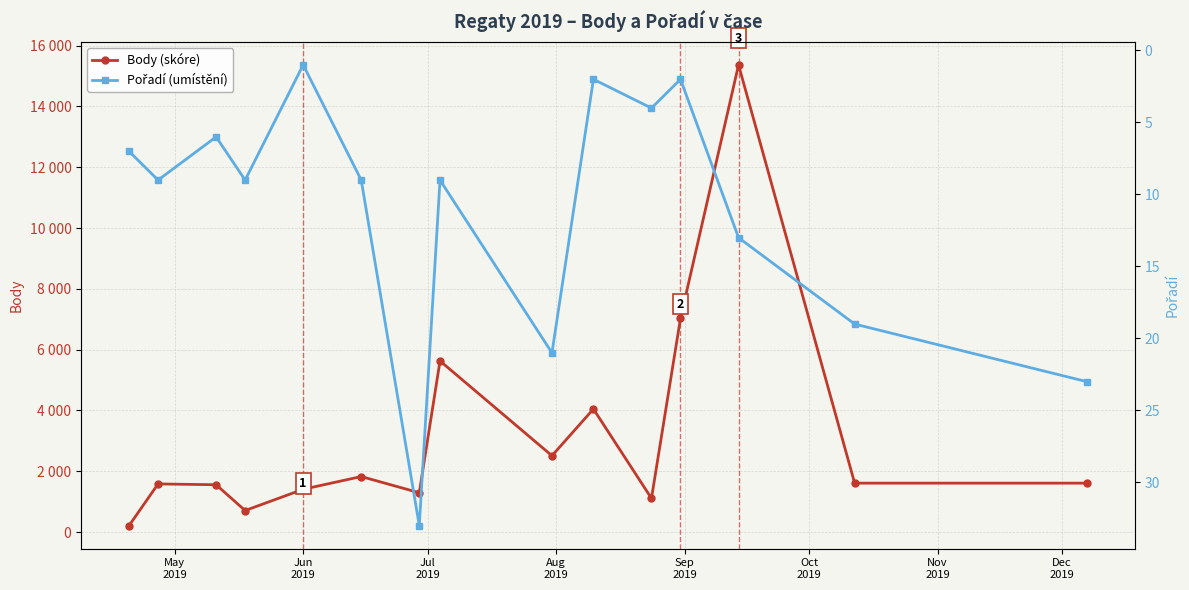

What is the difference between the maximum and second lowest values in the Pořadí (umístění) series?

31